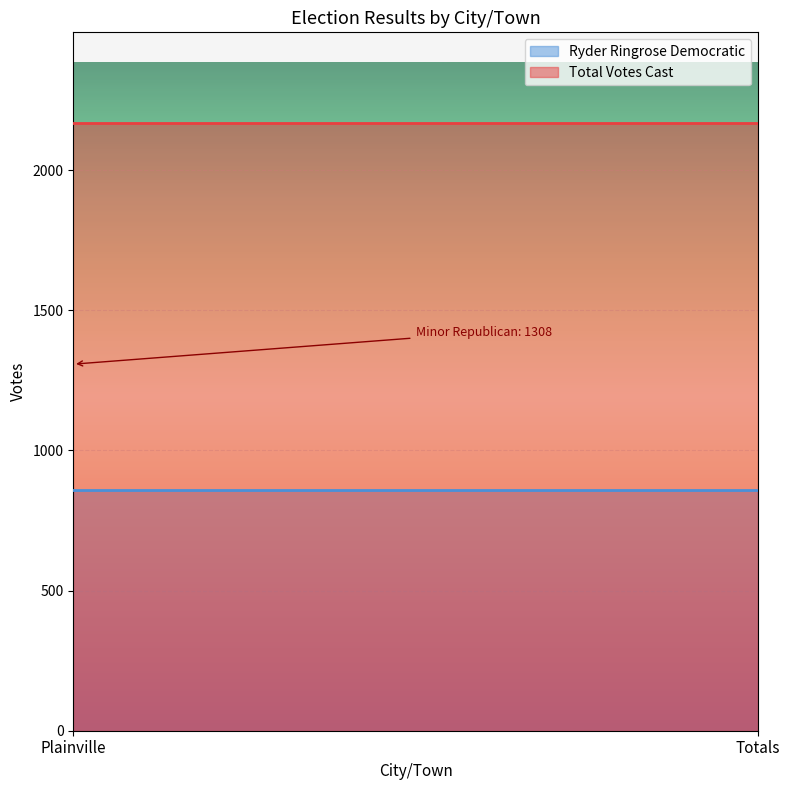

What is the sum of the Total Votes Cast values at Plainville and Totals?

4334